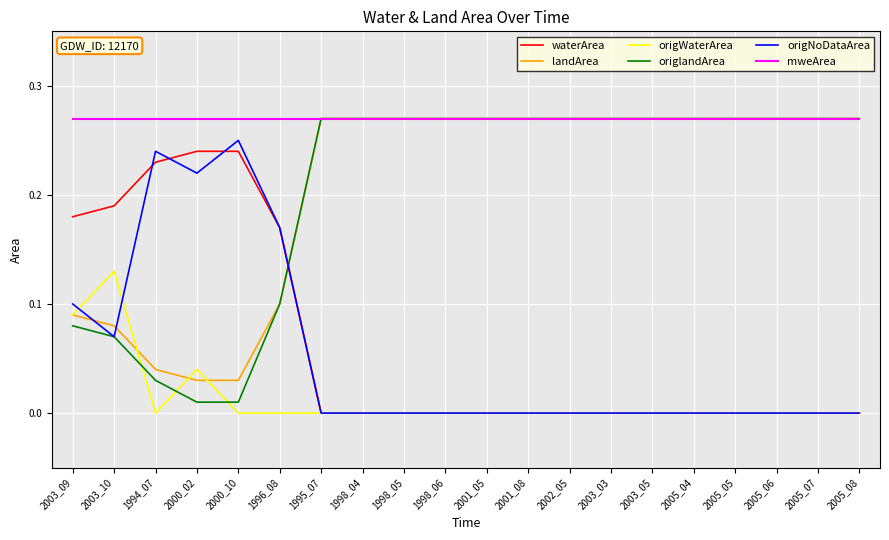

What position from the right is 1998_04?

13